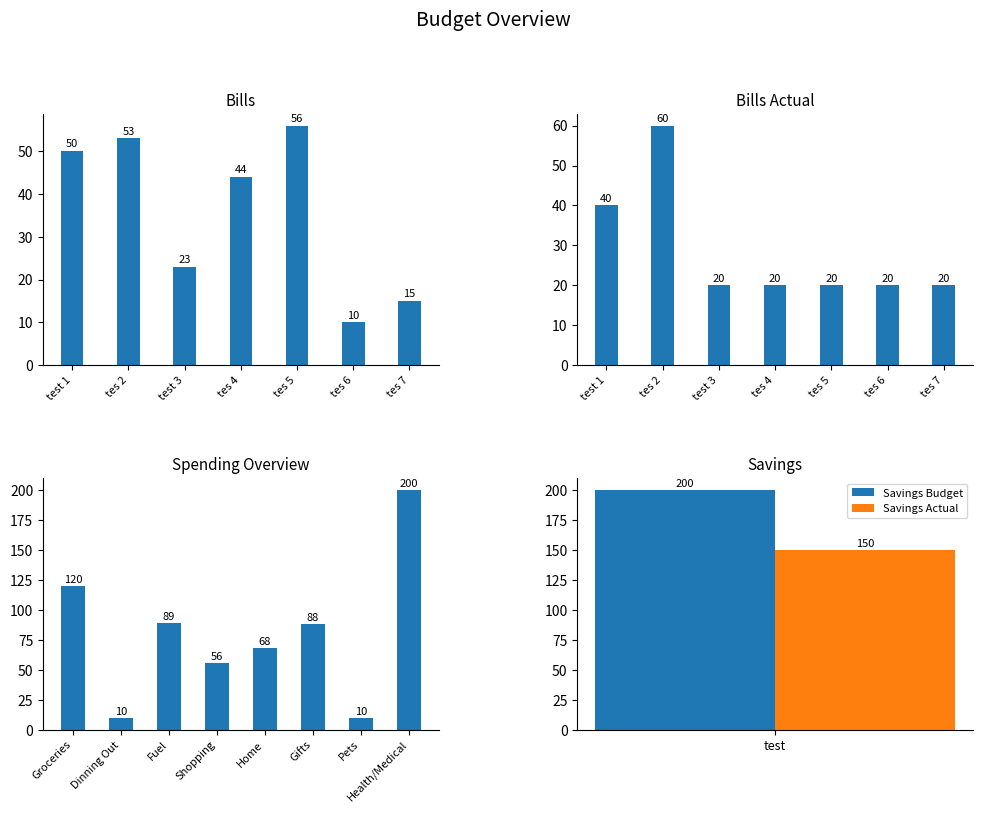

Which series has the largest range (max minus min)?

Budget